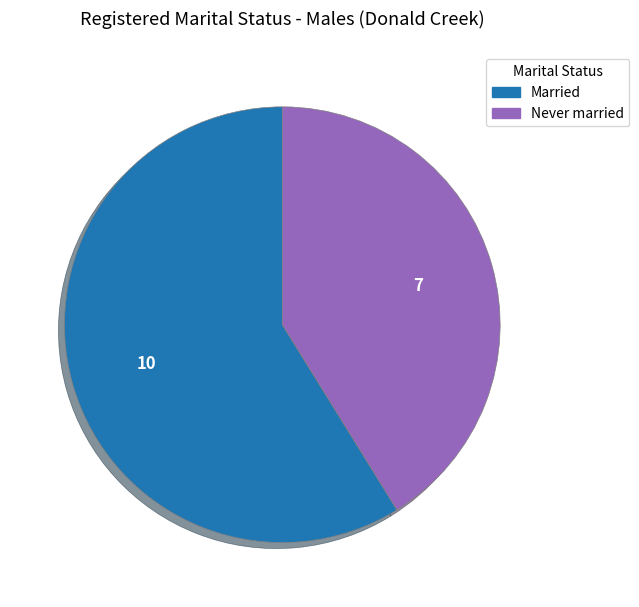

Is there any slice that represents more than half of the pie?

Yes